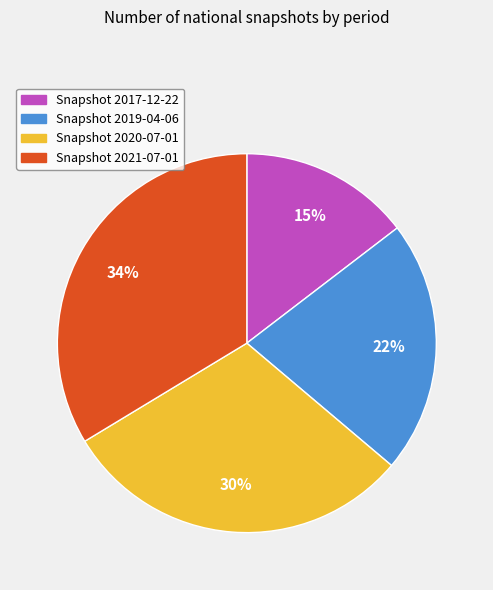

To the nearest percent, what is the difference between the largest and smallest slice percentages?

19%